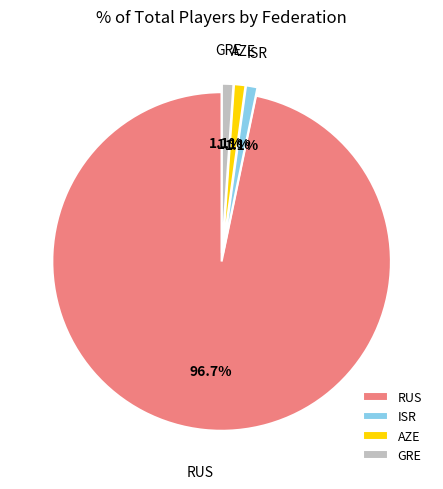

To the nearest percent, what percentage of the pie is ISR?

1%